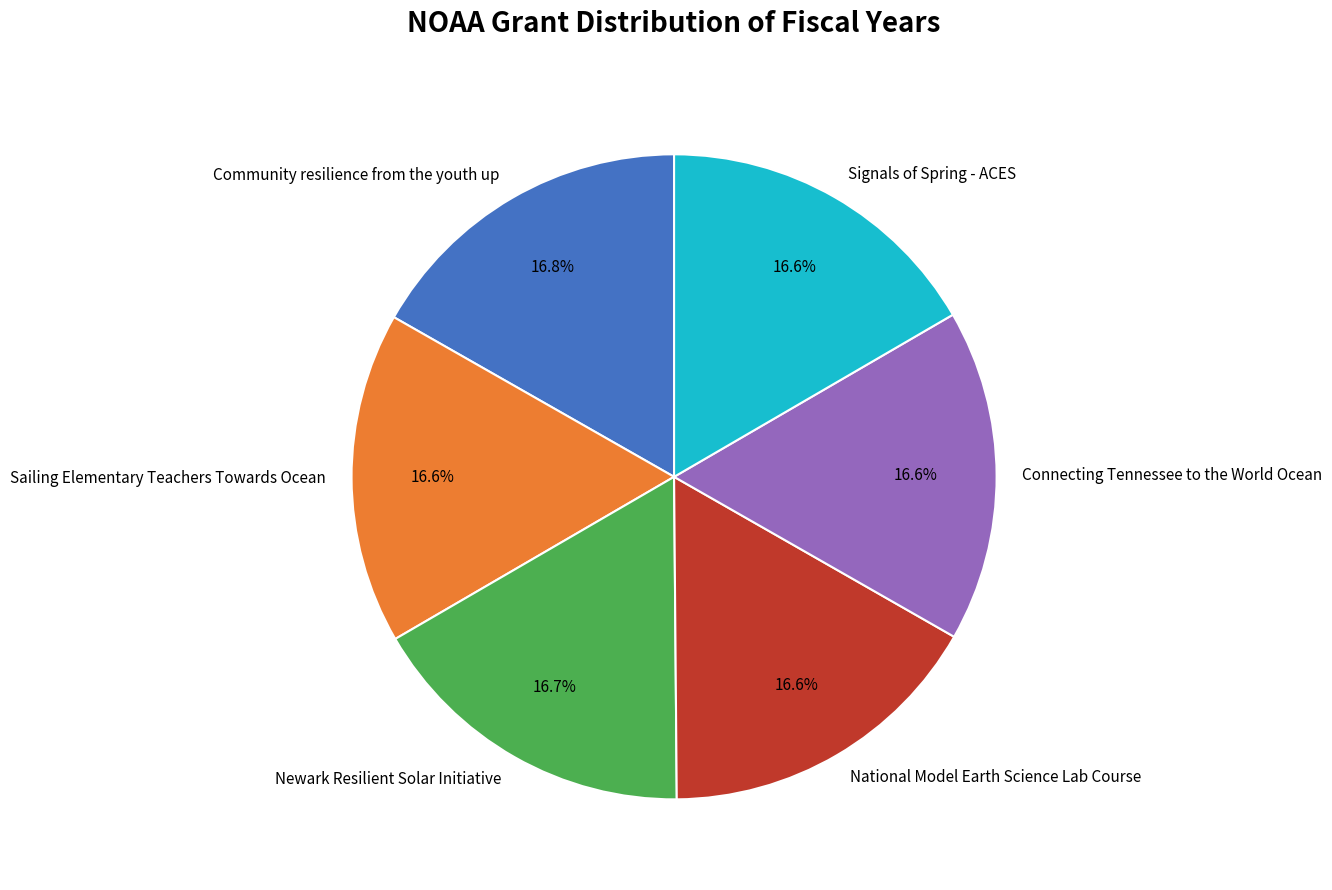

Does Newark Resilient Solar Initiative represent more than half of the total?

No